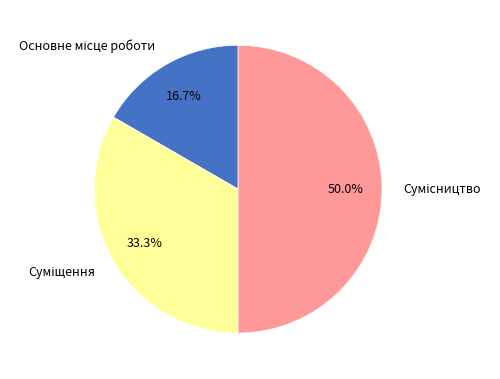

Is there a majority slice in this chart?

No